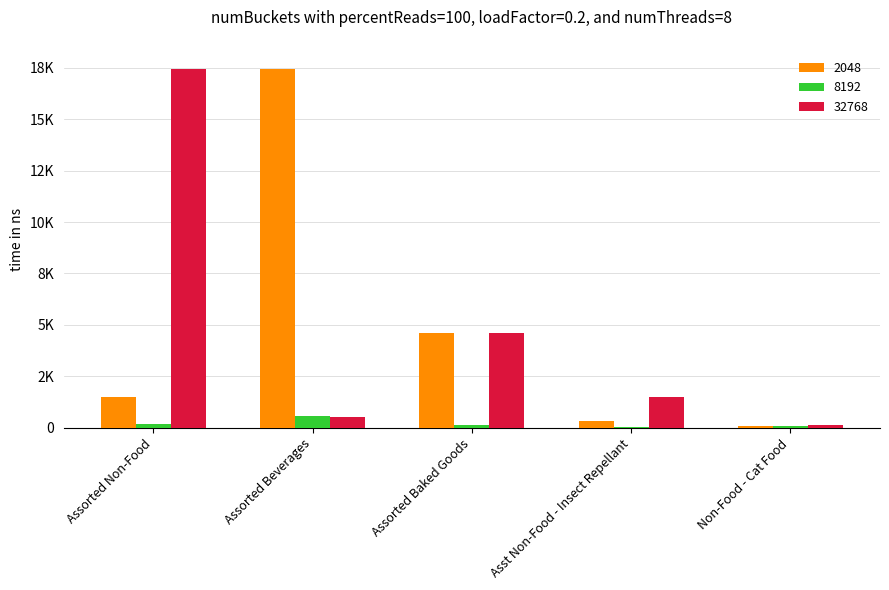

Are the bars horizontal?

No